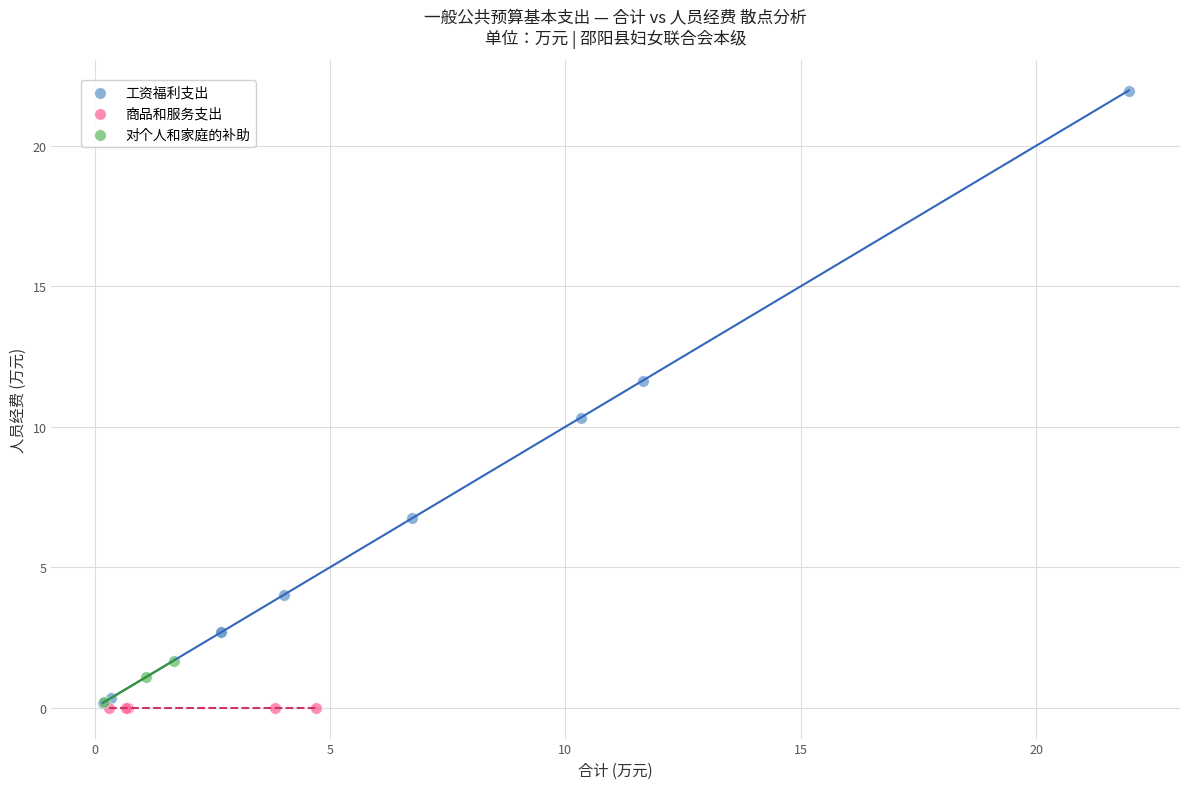

Which series reaches the maximum Y coordinate?

工资福利支出